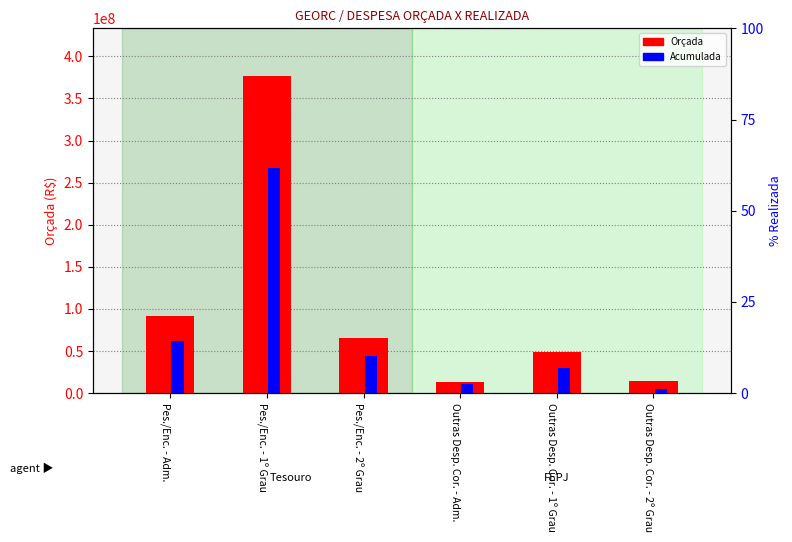

What is the label of the 3rd bar from the left?

Pes./Enc. - 2º Grau